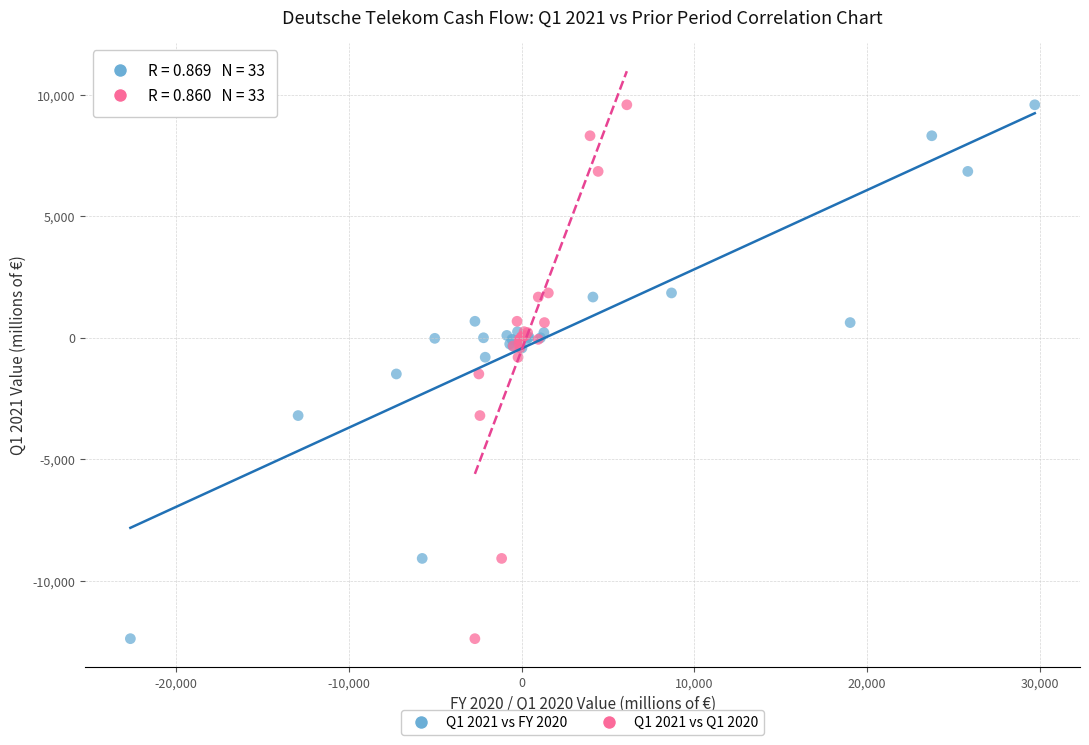

What are all the series names shown in the legend?

Q1 2021 vs FY 2020, Q1 2021 vs Q1 2020